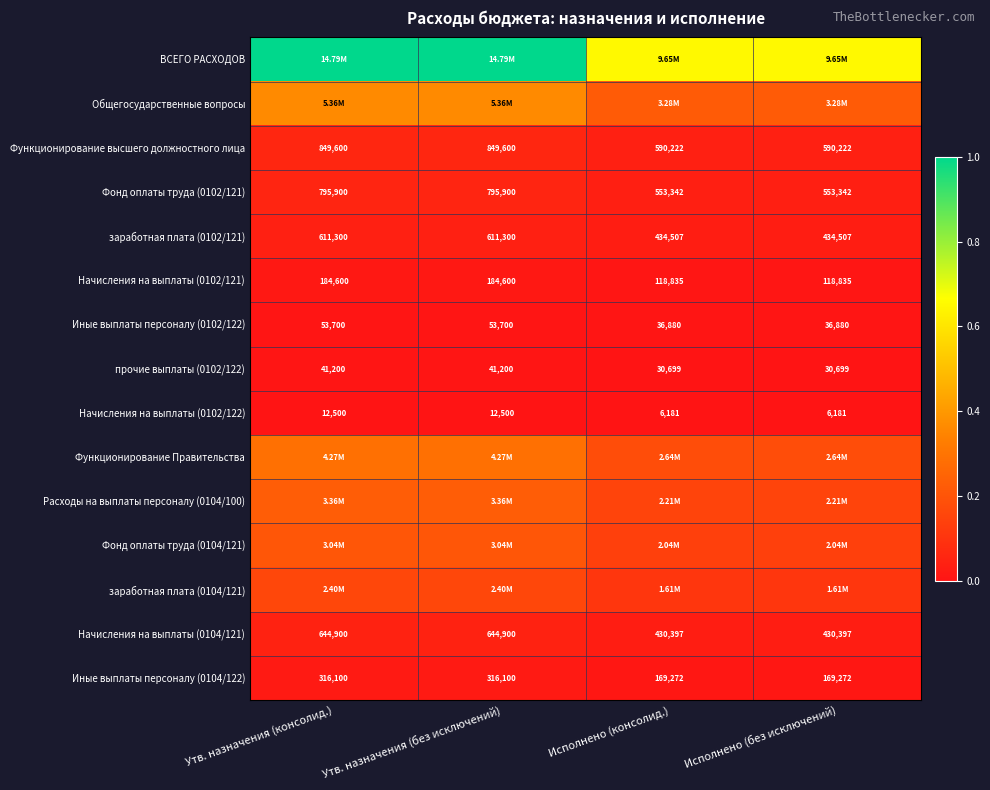

At which category is the sum across all series the highest?

Утв. назначения (консолид.)